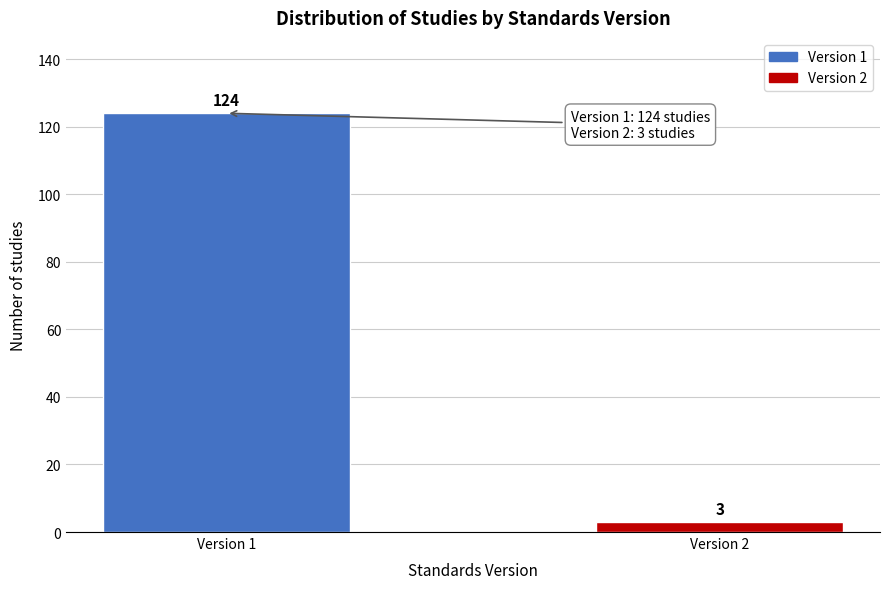

Reading left to right, list all the values displayed in this chart.

124	3